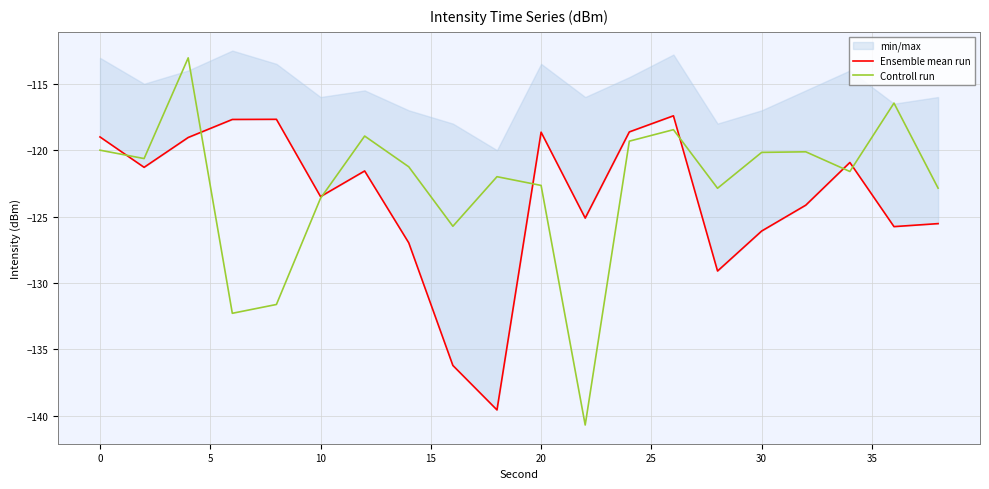

The Controll run series shows -73.0 at 20. True or false?

False